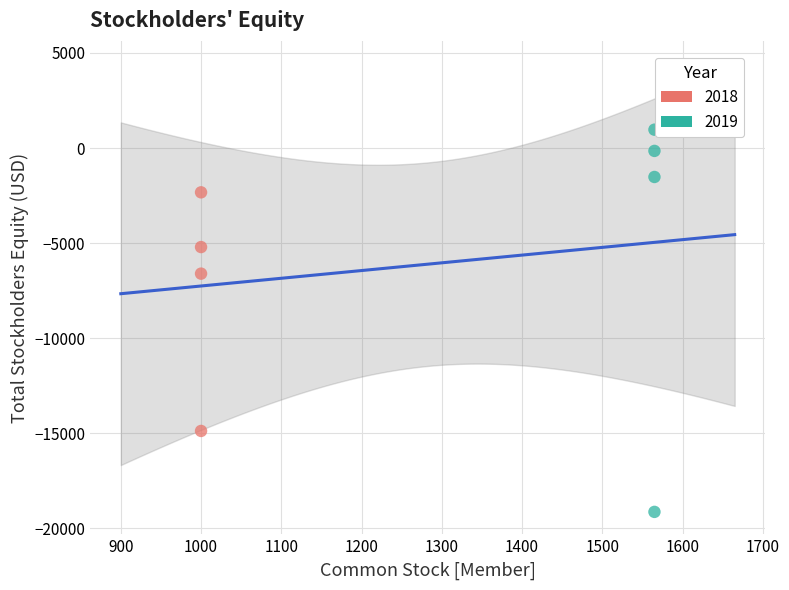

Which series has the widest spread of Y values?

2019